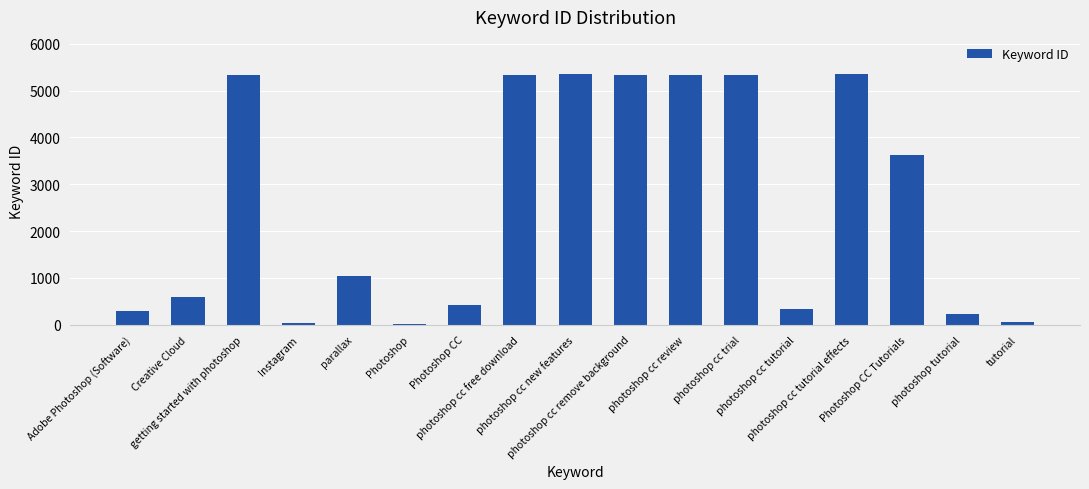

What is the difference between the second highest and second lowest values?

5305